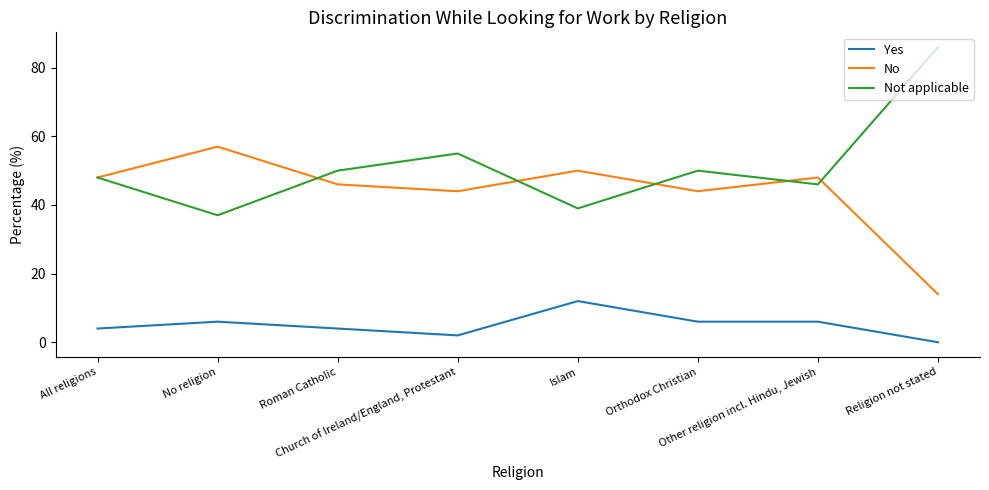

Is the value of Yes at Roman Catholic greater than the value of Not applicable at Religion not stated?

No